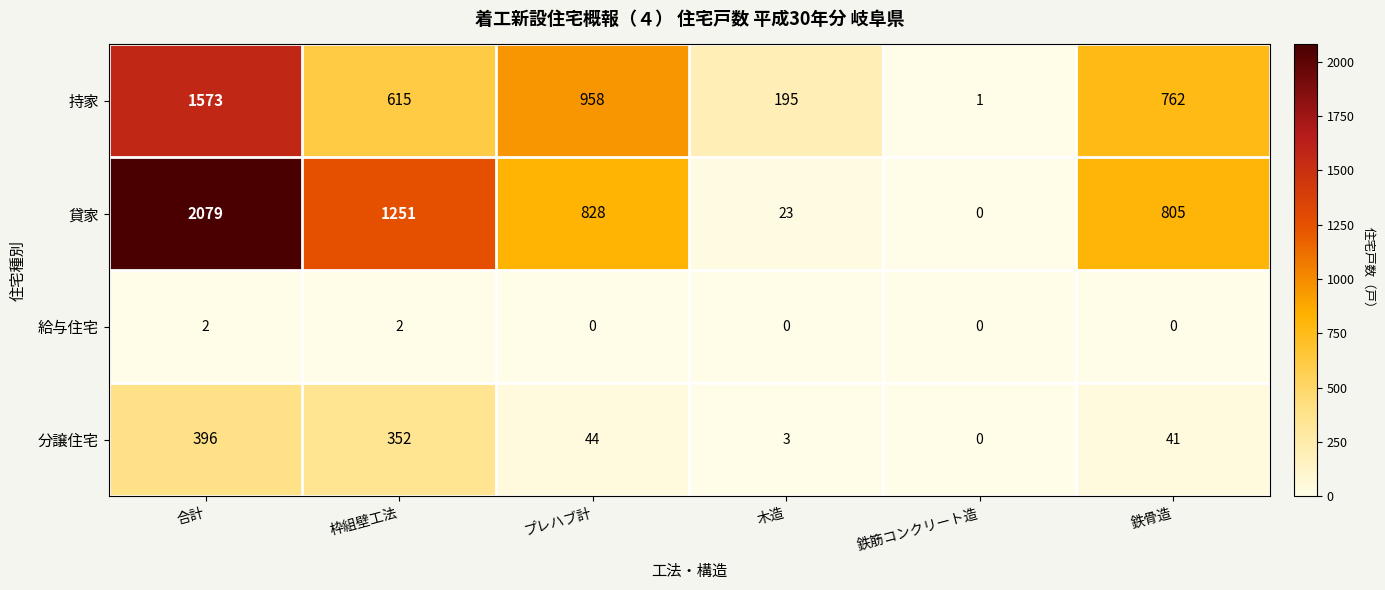

Which label corresponds to the largest value in the chart?

合計